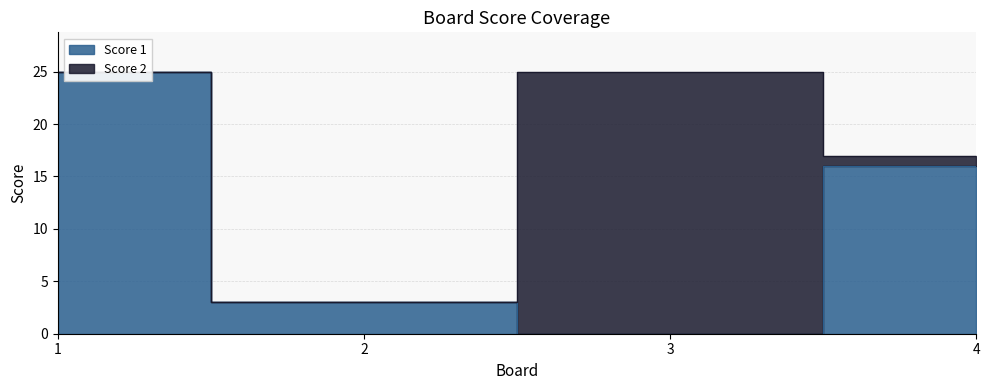

At which label does the data first exceed 16?

1